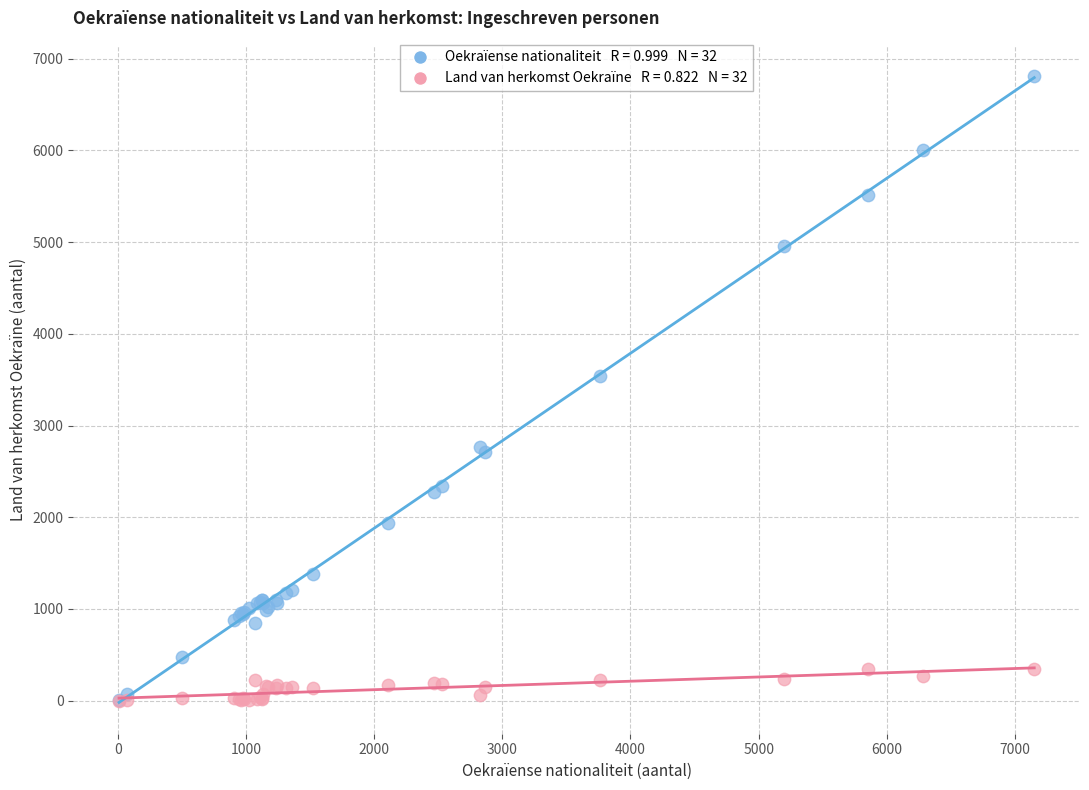

Across all series, what Y value is closest to 3405?

3541